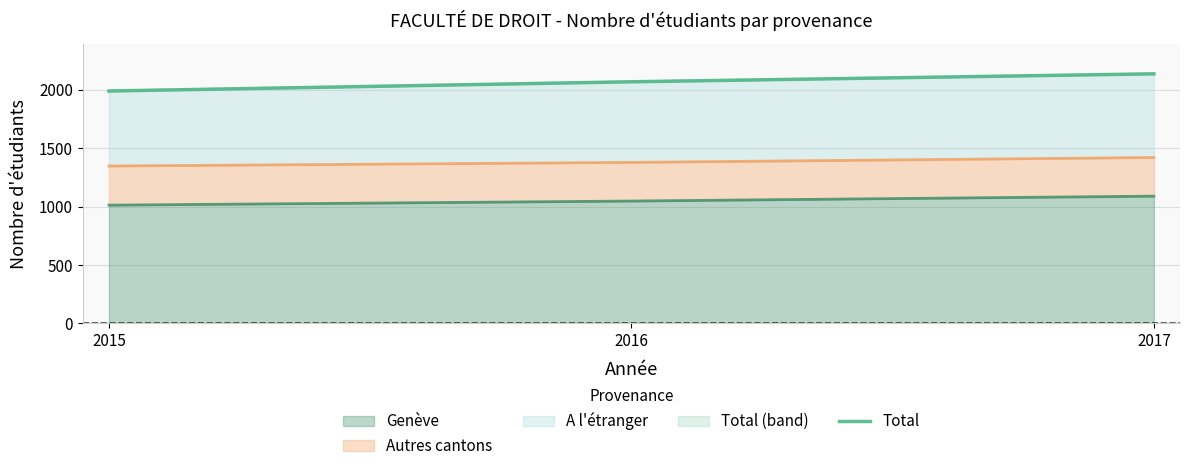

At which label does the data first exceed 2069?

2017